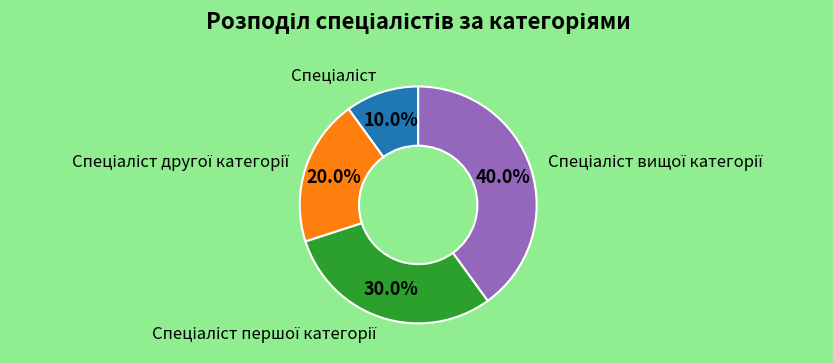

Is there any slice that represents more than half of the pie?

No